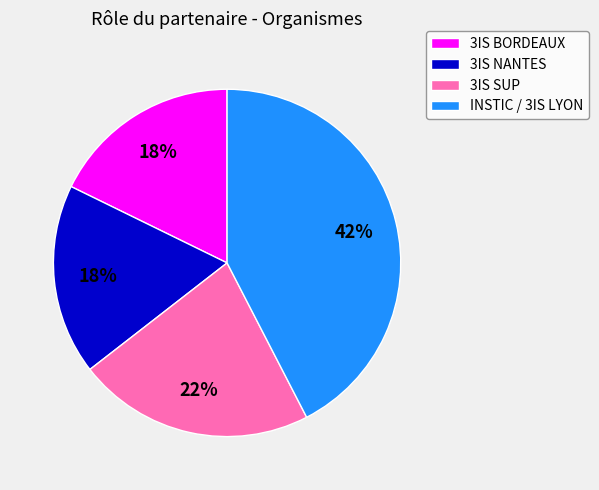

Do 3IS SUP and 3IS NANTES together represent more than half of the pie?

No